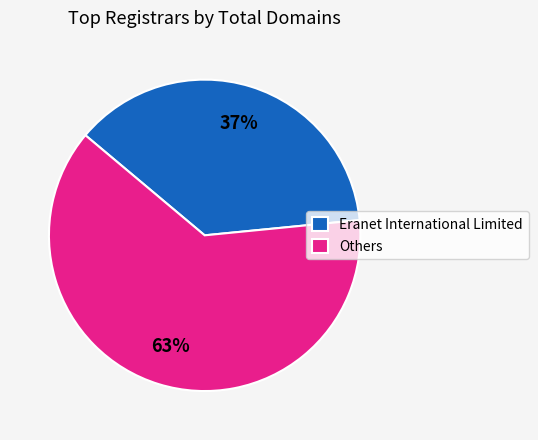

Between Eranet International Limited and Others, which is larger?

Others